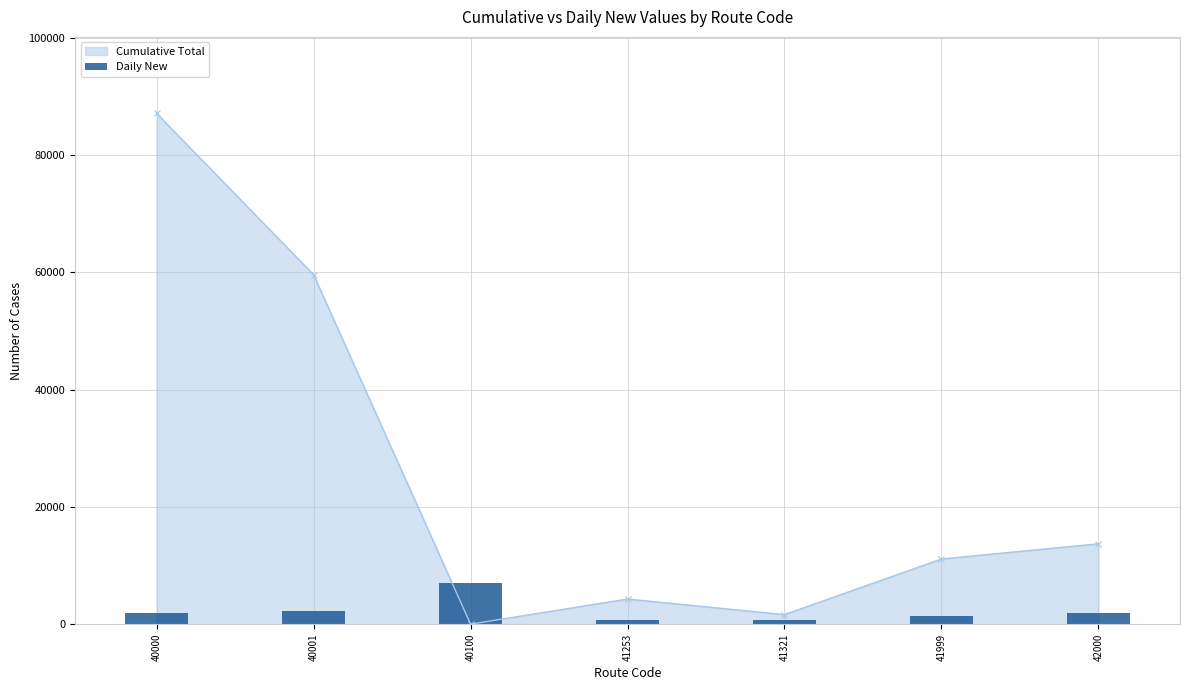

Reading left to right, list all the values displayed in this chart.

40000=1922.2	40001=2231.1	40100=6967.9	41253=796.3	41321=672.8	41999=1352.4	42000=1853.5